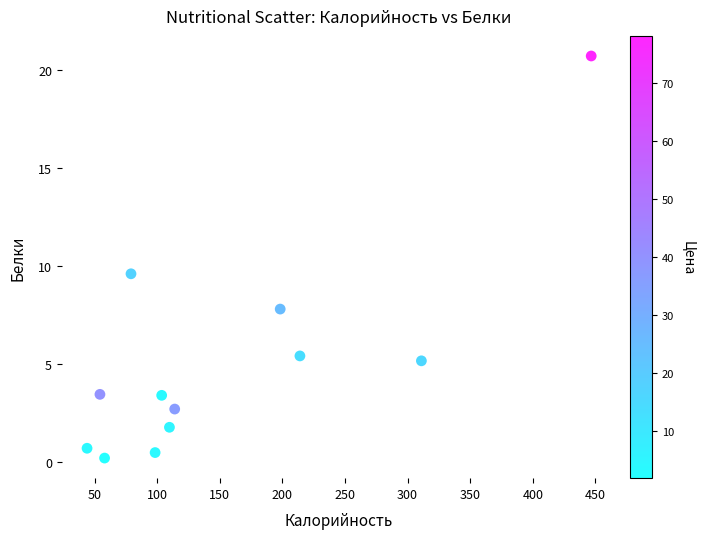

What is the average X value?

152.6